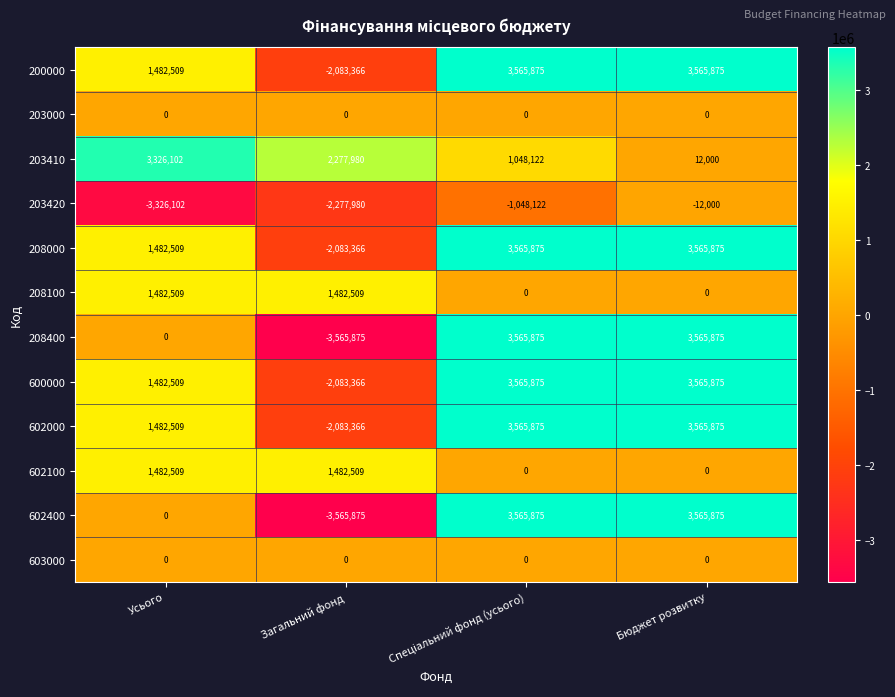

What is the approximate value of 208400 at Бюджет розвитку?

3565875